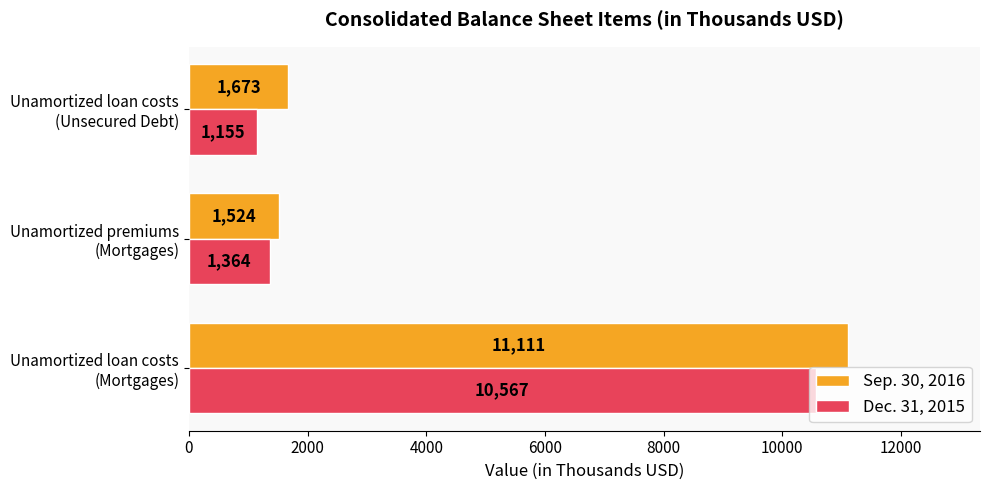

What is the sum of all Sep. 30, 2016 values?

14308